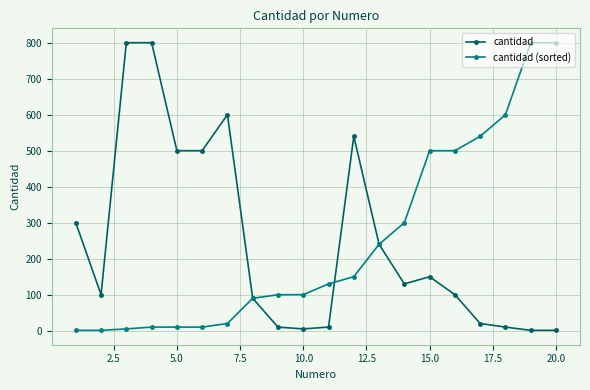

Is this an area chart (filled region under the line)?

No